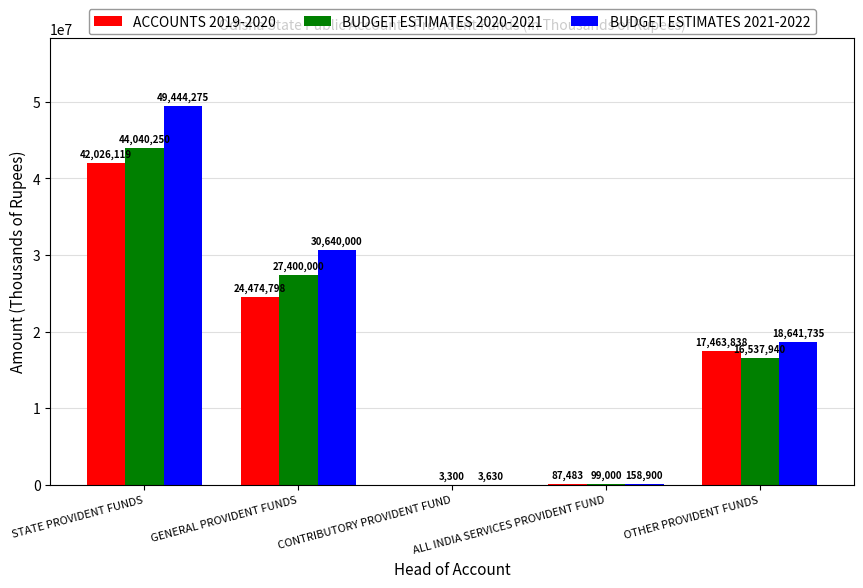

At which category does the chart reach its peak across all series?

STATE PROVIDENT FUNDS